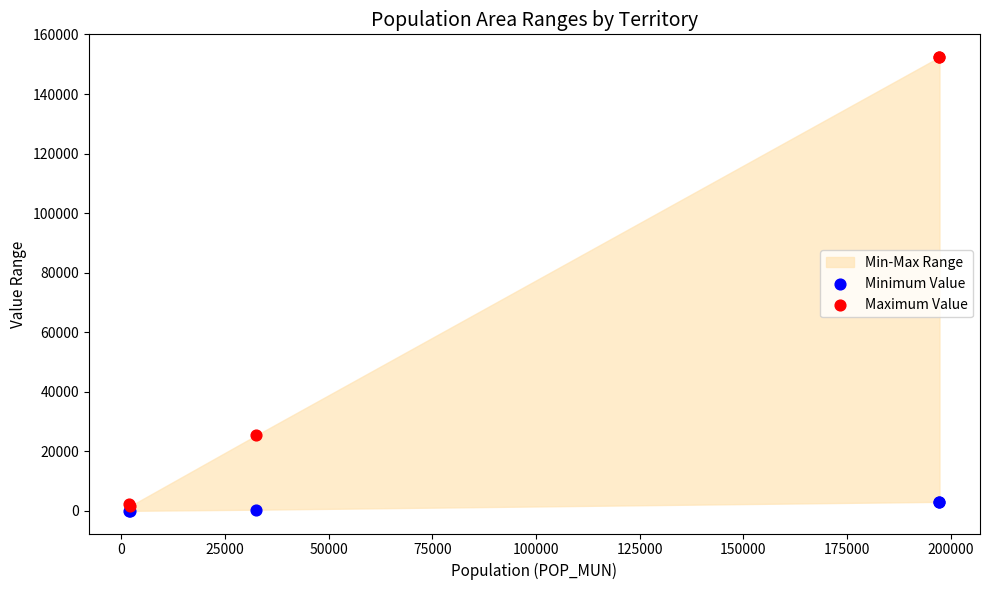

In the Maximum Value series, what Y value is closest to 77013?

25391